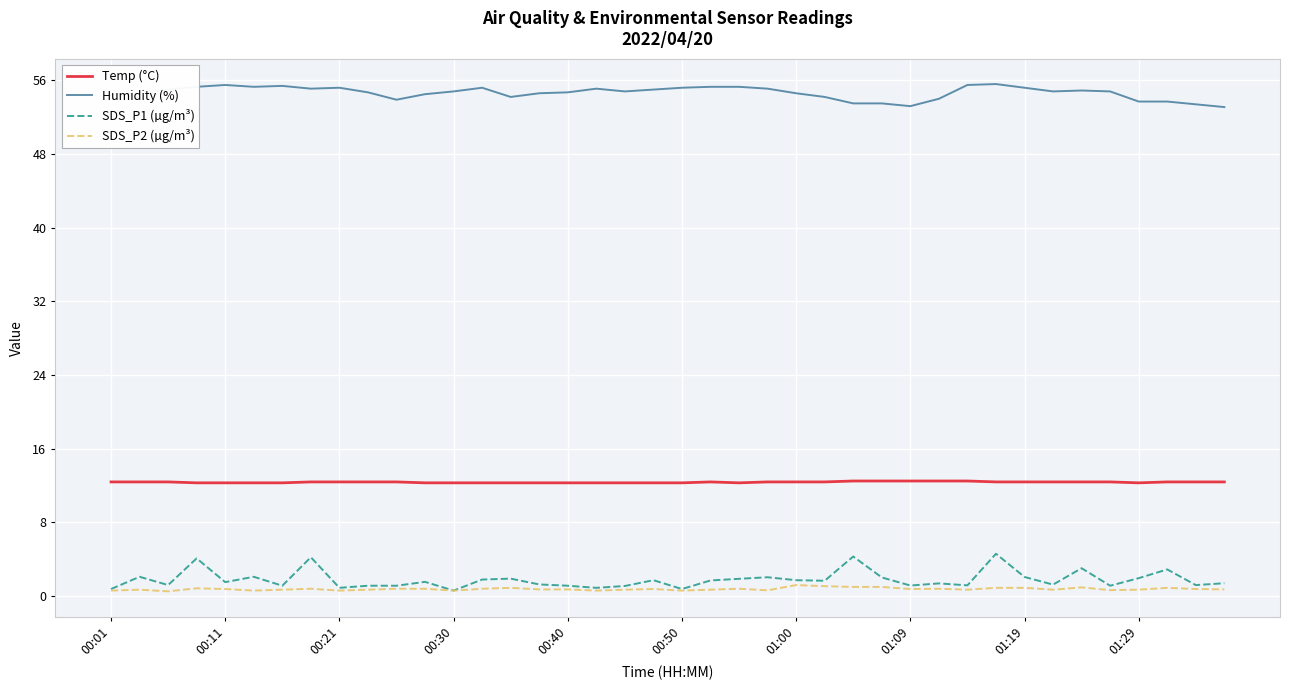

List the series in order of their peak value, highest first.

Humidity (%), Temp (°C), SDS_P1 (µg/m³), SDS_P2 (µg/m³)